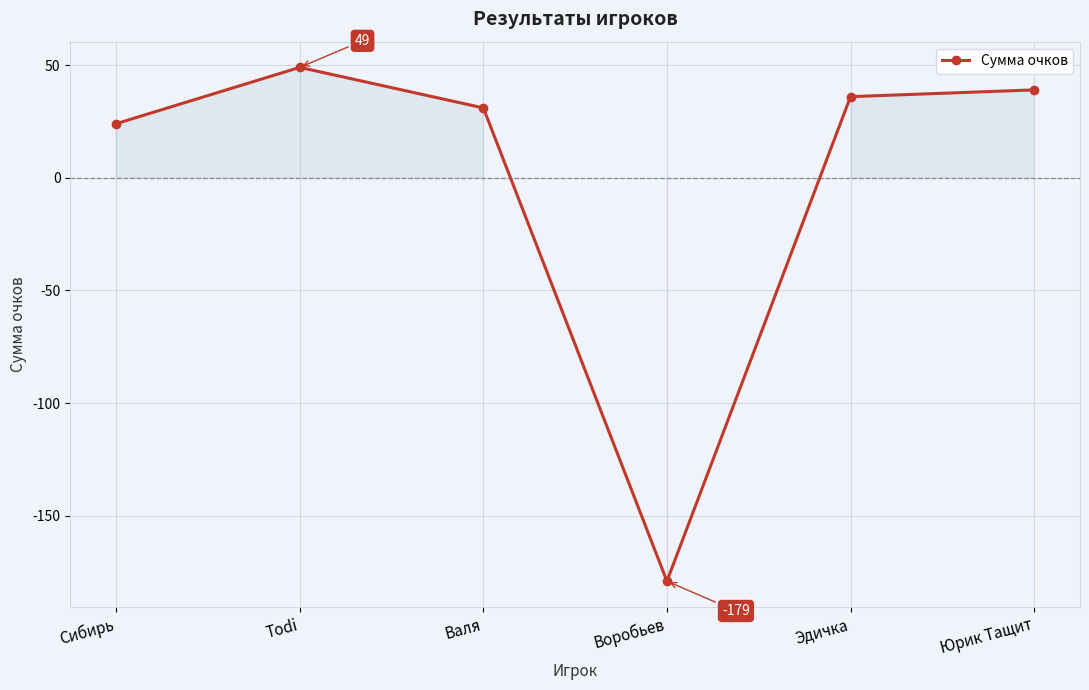

What is the value of the 5th point from the left?

36